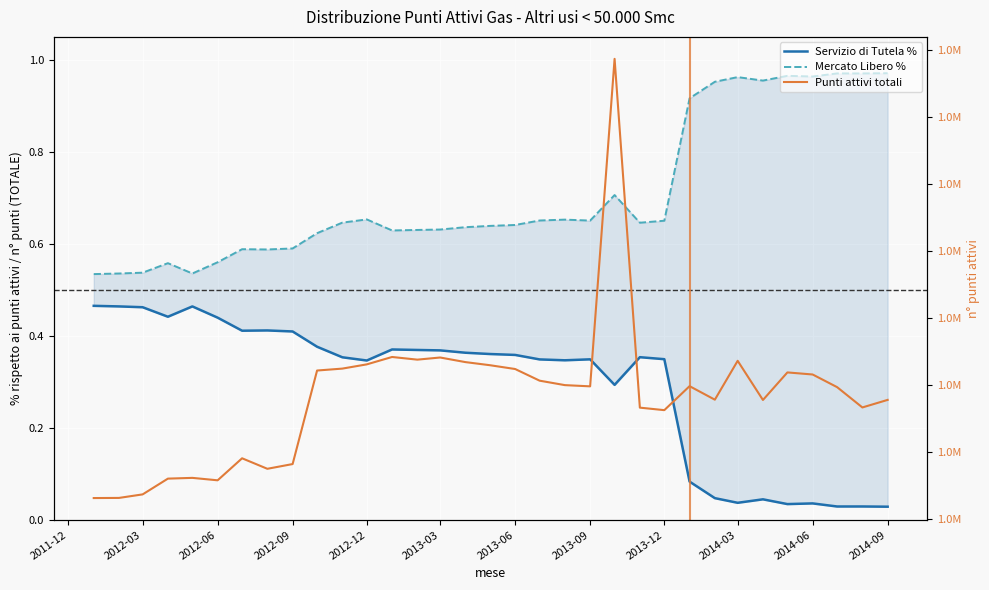

What are all the series names shown in the legend?

Servizio di Tutela %, Mercato Libero %, Punti attivi totali